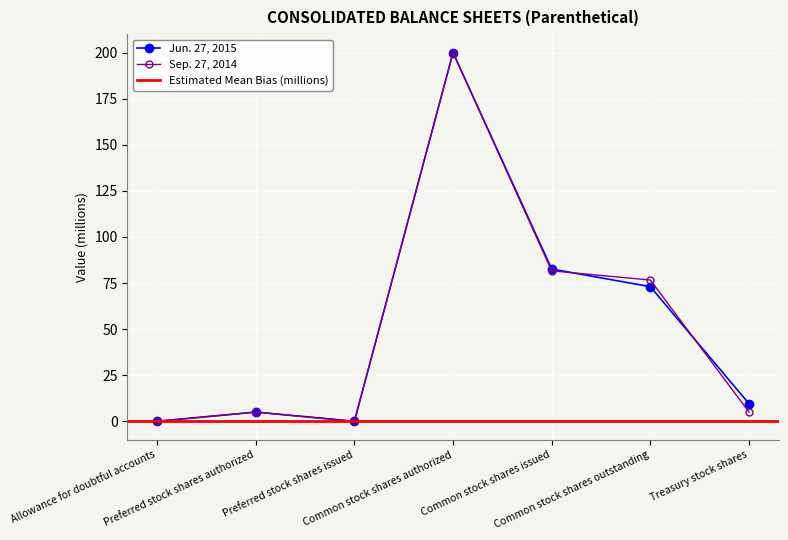

At which label does Sep. 27, 2014 first exceed 5?

Common stock shares authorized